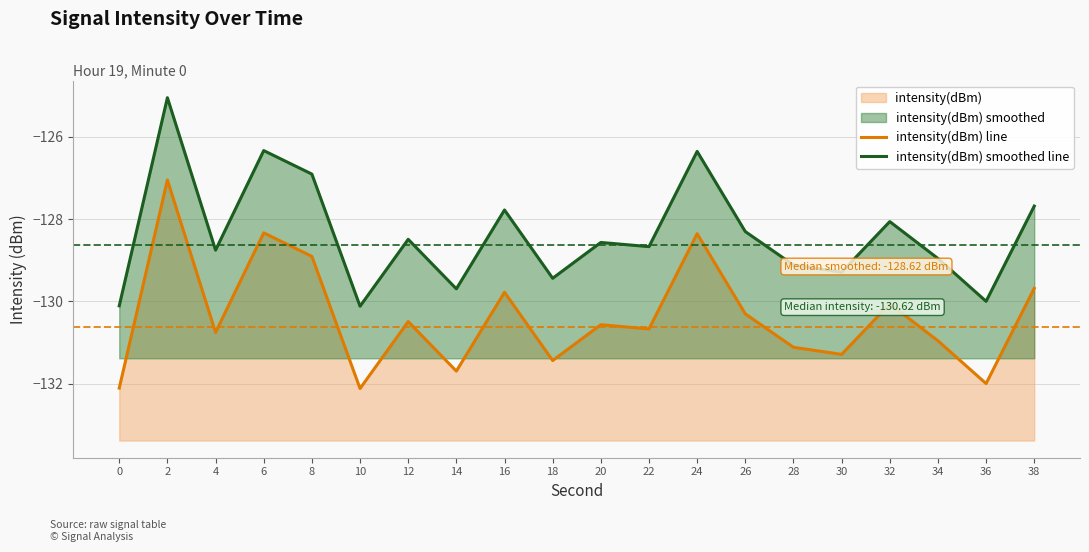

In intensity(dBm) smoothed line, how many points are higher than both neighbors (excluding endpoints)?

7